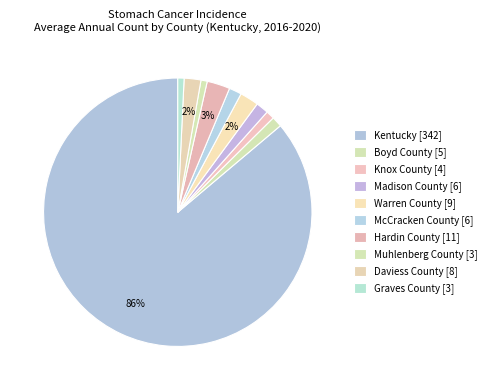

Count the number of slices in the pie.

10